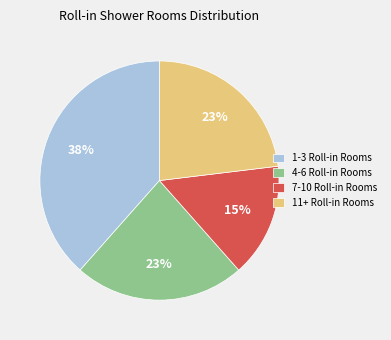

To the nearest percent, what percentage of the pie is 11+ Roll-in Rooms?

23%